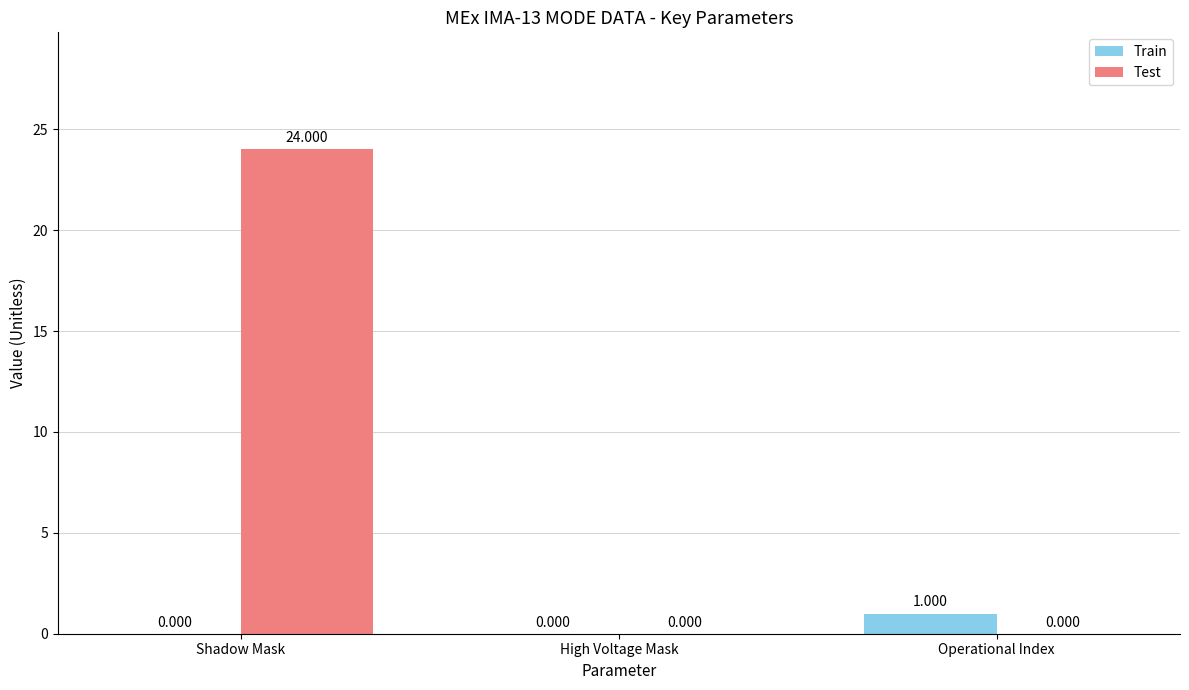

What is the average value of the Test series?

8